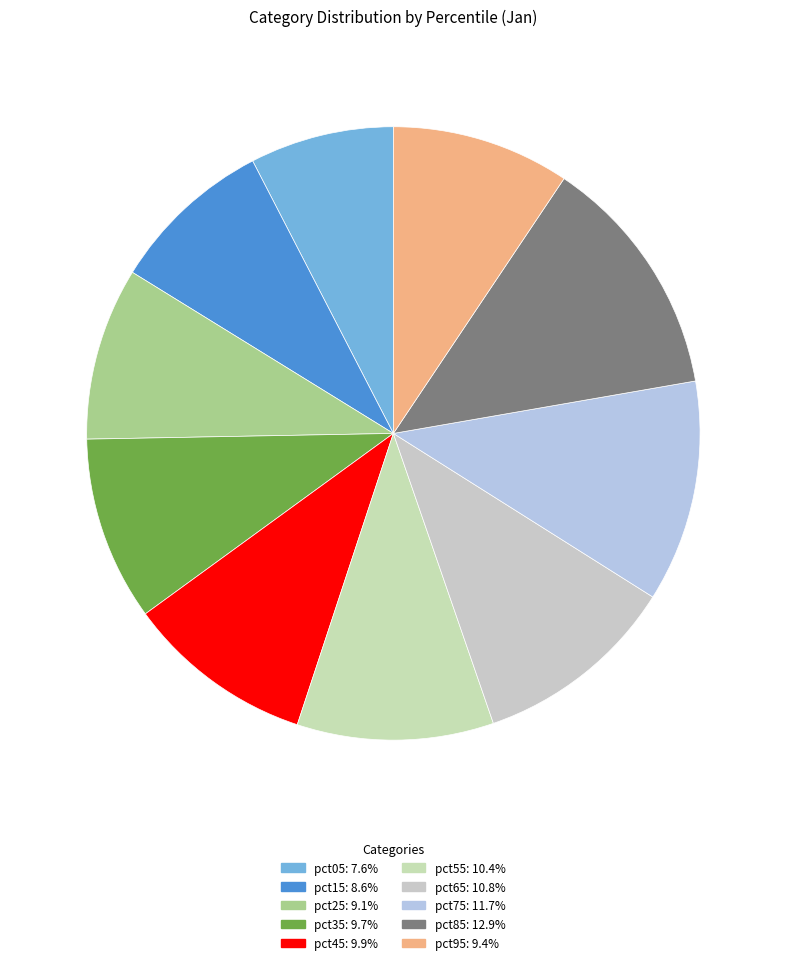

To the nearest percent, what is the combined percentage of pct45 and pct25?

19%